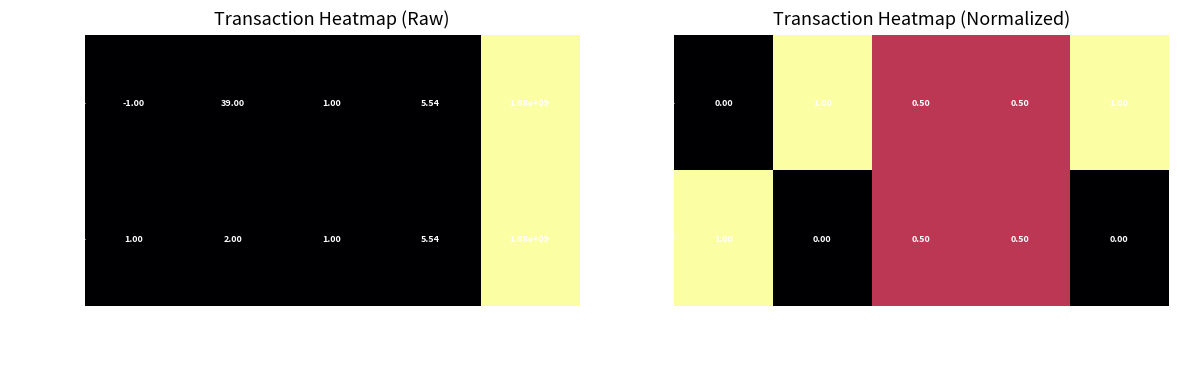

At time_stamp, list the series in order from smallest to largest.

452363d002…, 7fd59f7879…